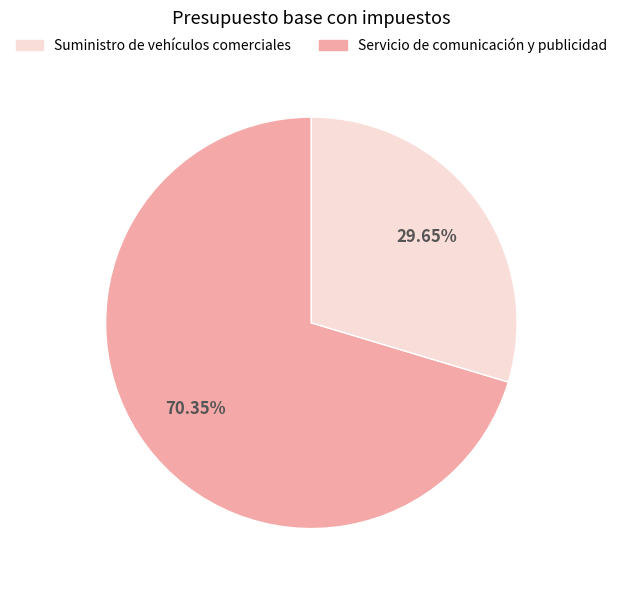

Rank the categories by value from lowest to highest.

Servicio de comunicación y publicidad, Suministro de vehículos comerciales